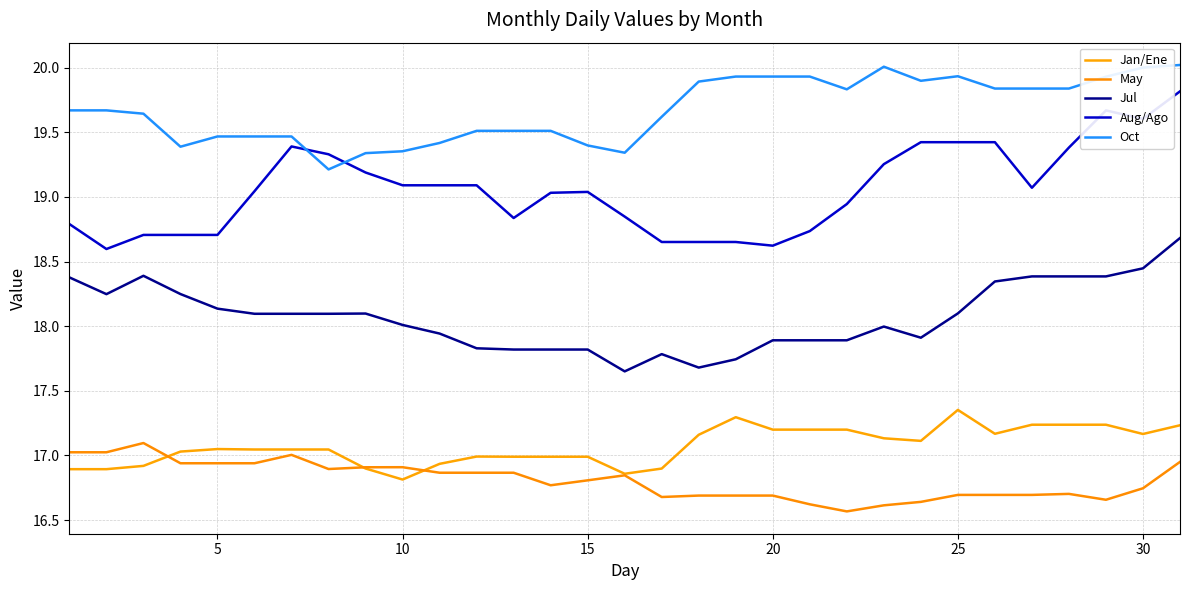

True or false: Jan/Ene and Aug/Ago cross at least once.

False